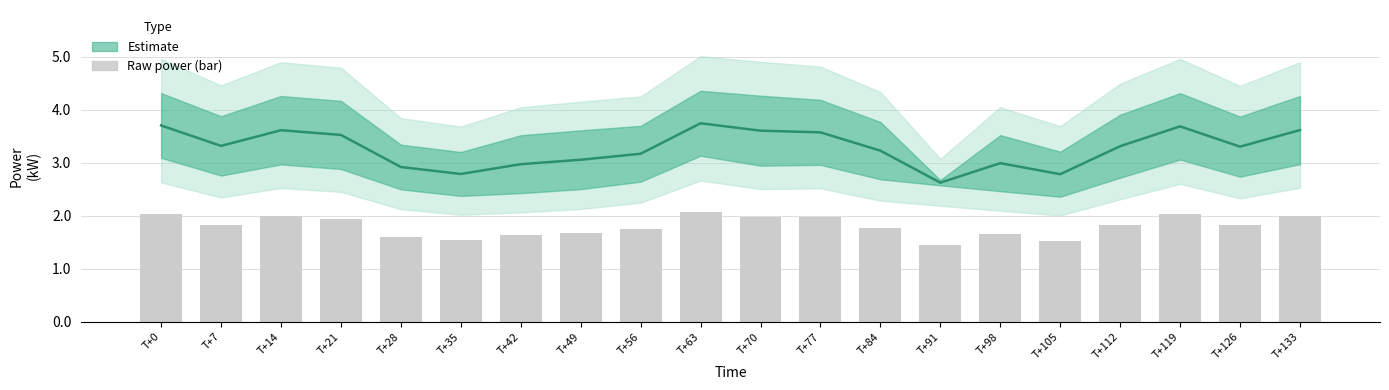

At which label does power (estimate) first exceed 3?

T+0